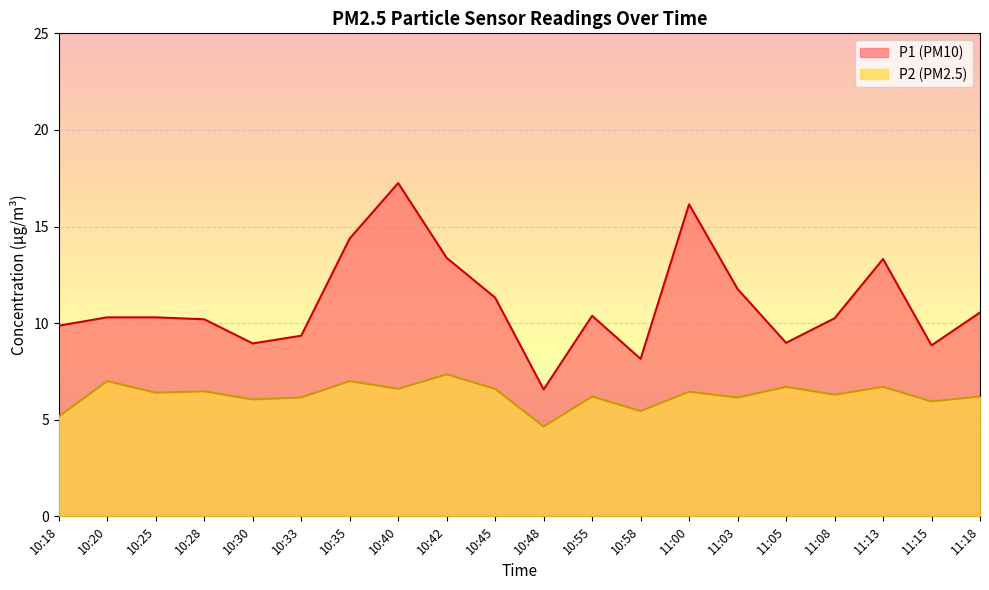

The value of P2 at 10:48 is 4.7. True or false?

True